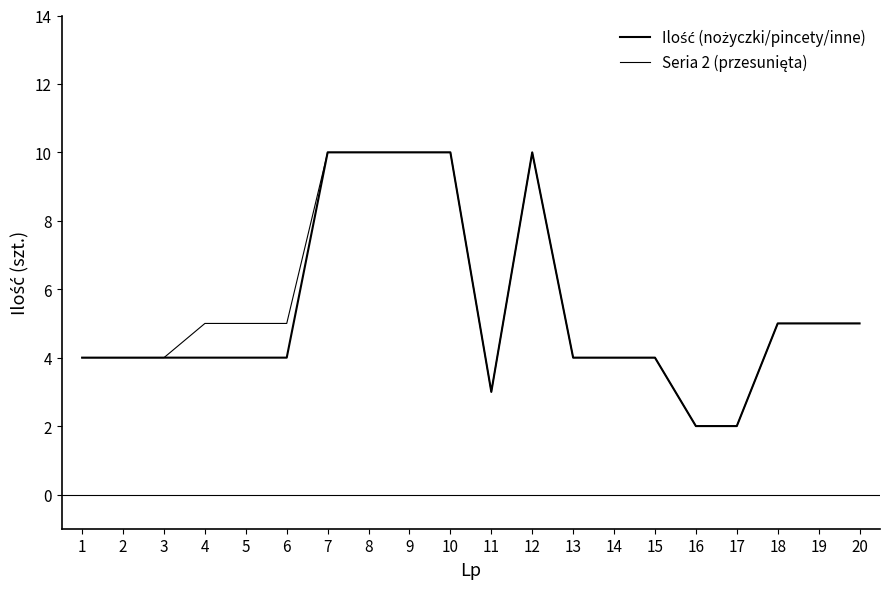

Is this an area chart (filled region under the line)?

No